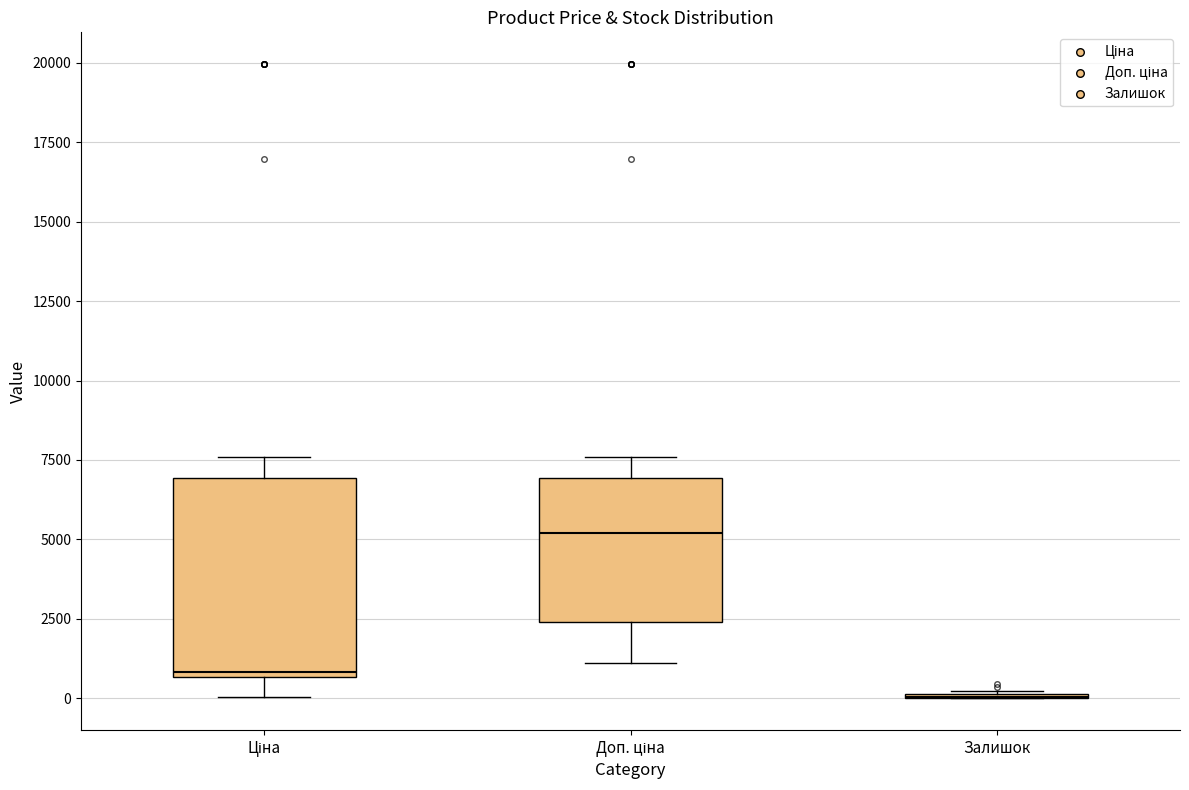

Where does the lower whisker of the box for Ціна end on the y-axis? The values are not printed on the chart, so give them approximately, as read against the axis.

0